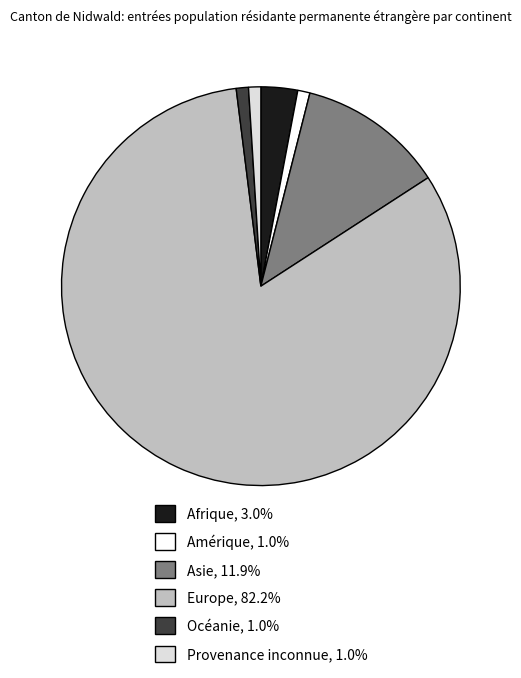

Which has a higher value, Europe or Amérique?

Europe